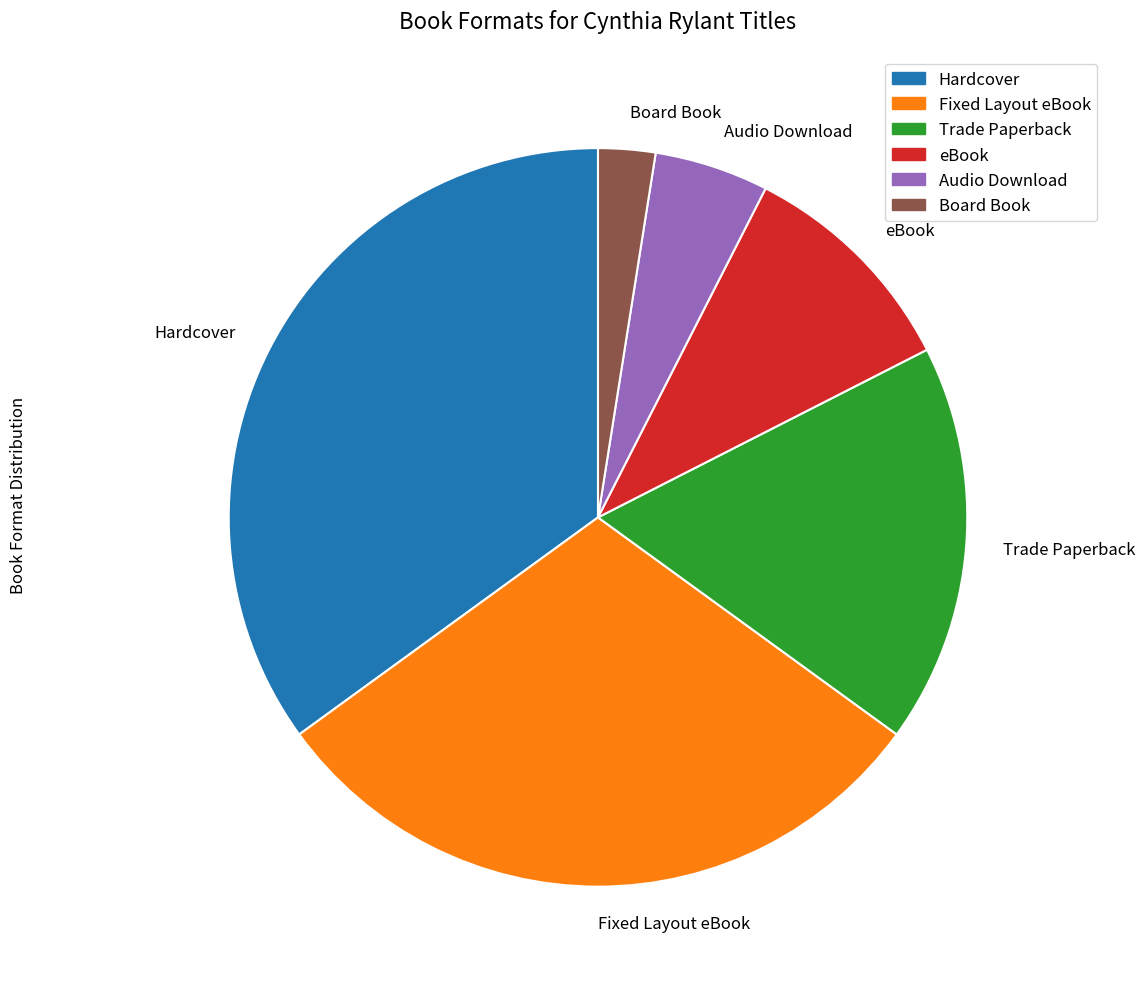

Combined, do eBook and Audio Download account for over 50%?

No